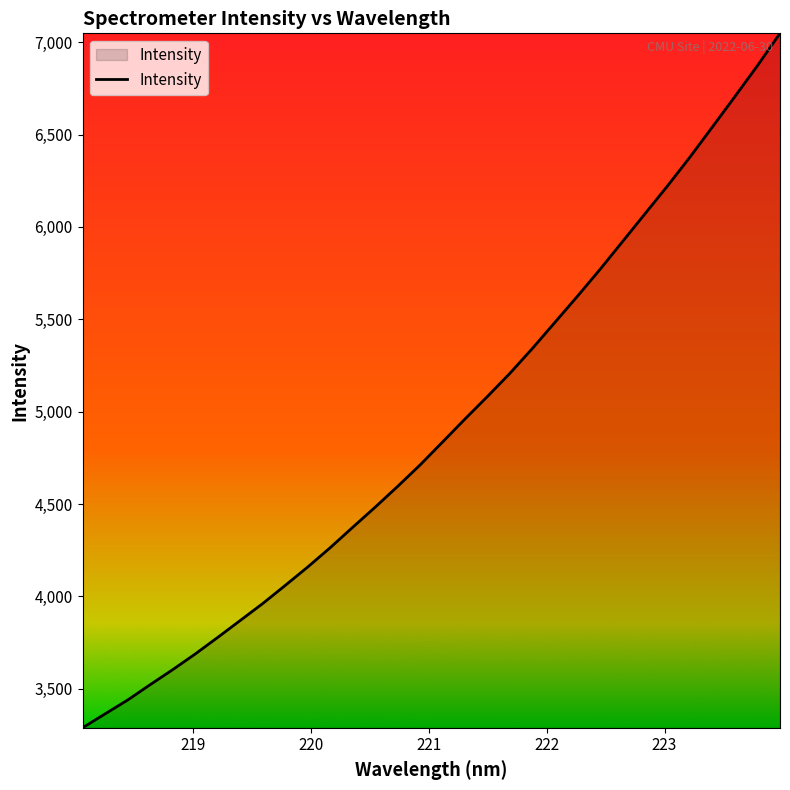

What is the difference between the maximum and second lowest values?

3683.4